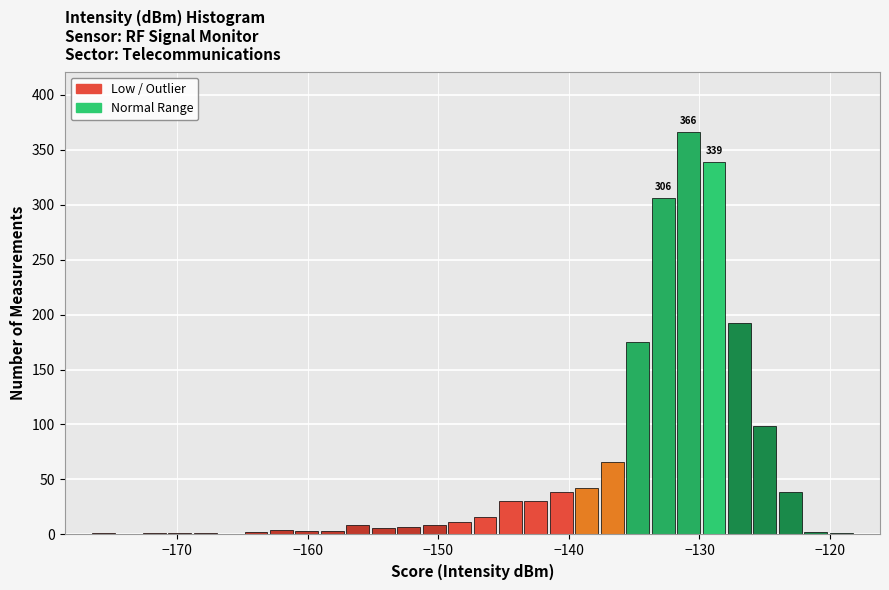

Read against the x-axis, roughly where is the centre of the tallest bar?

-131